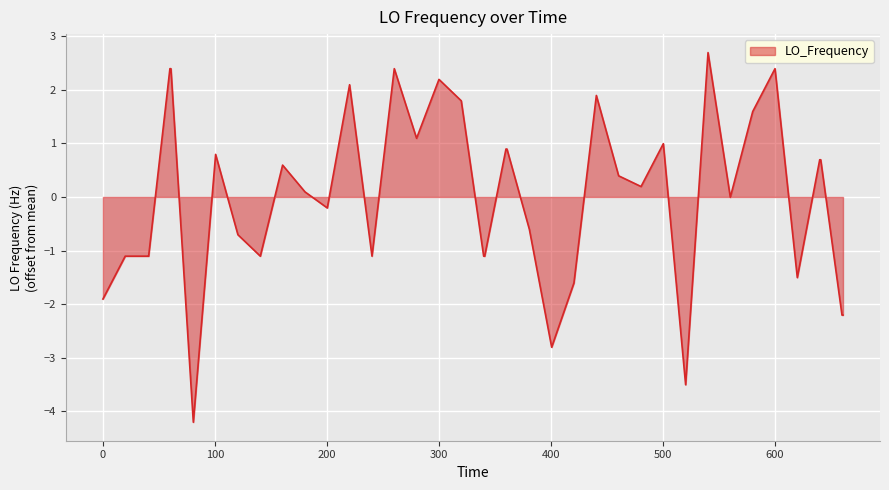

What is the maximum value shown in the chart?

2.7